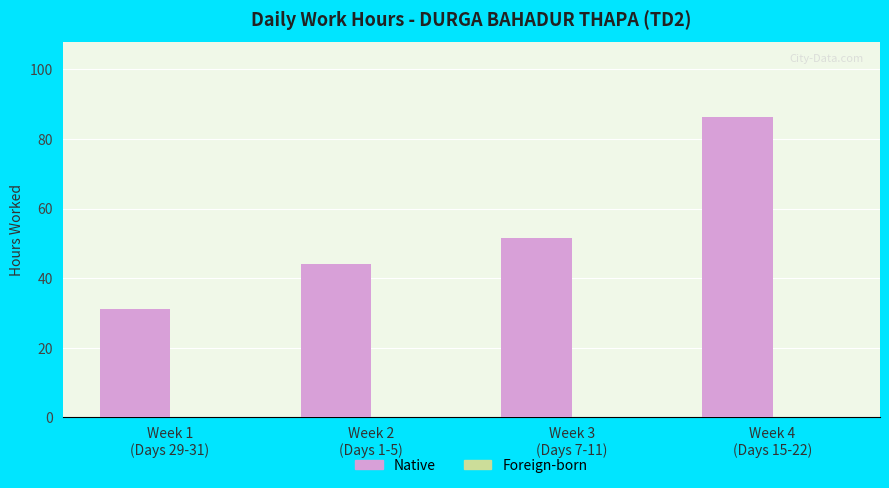

At which category does the chart reach its minimum across all series?

Week 1
(Days 29-31)